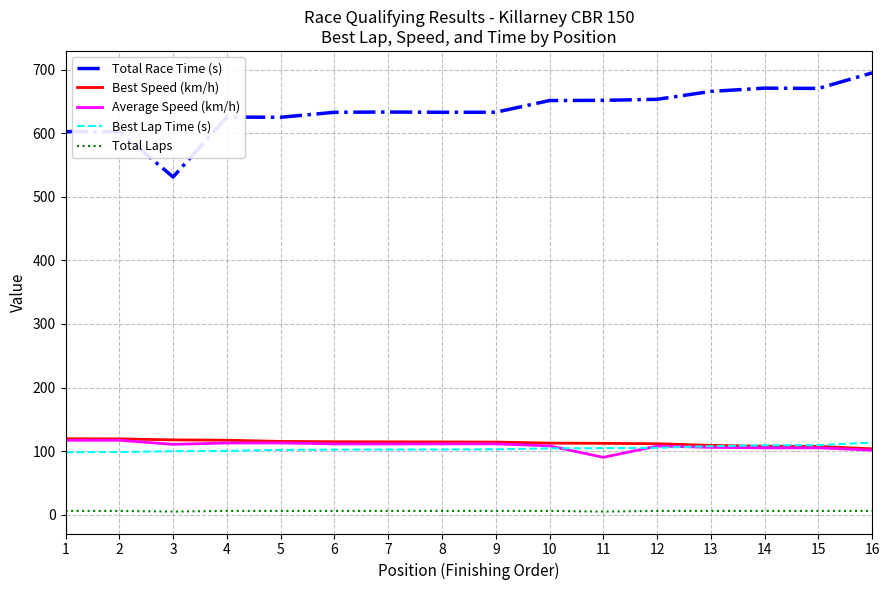

What is the spread (max minus min) of values at 15?

664.5